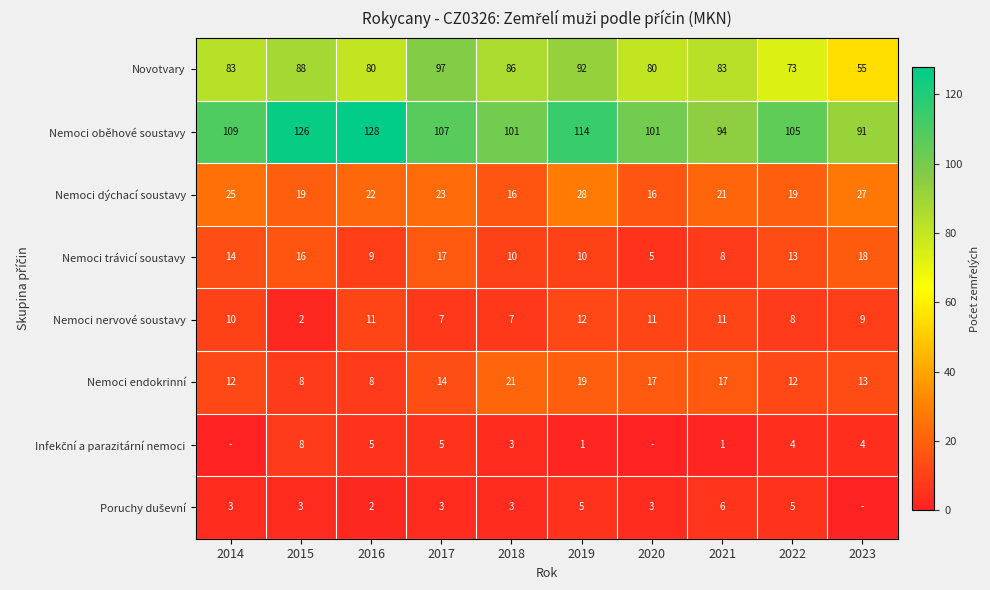

Between 2019 and 2022, which series saw the biggest shift?

Novotvary